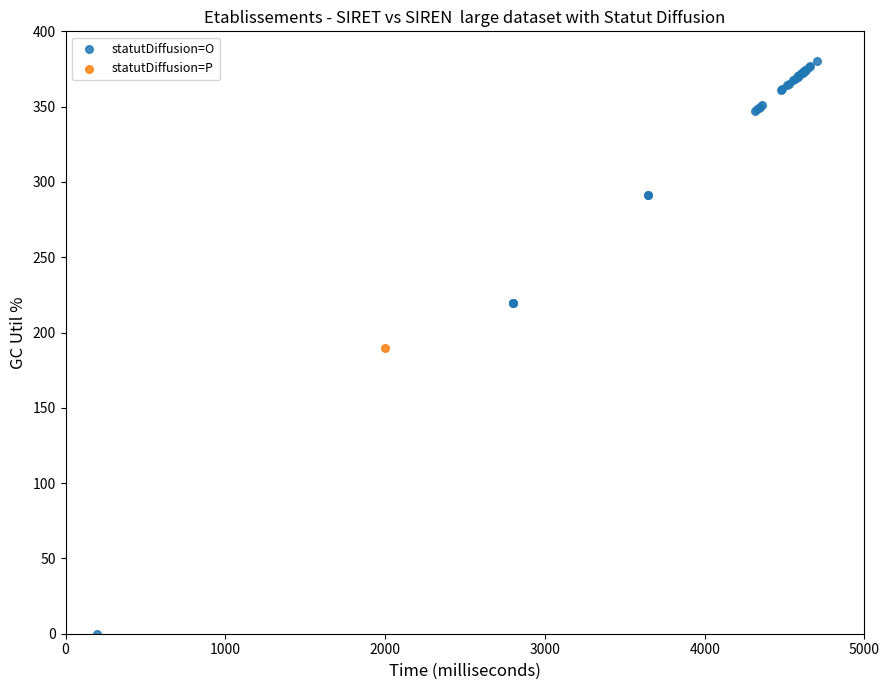

What are all the series names shown in the legend?

statutDiffusion=O, statutDiffusion=P